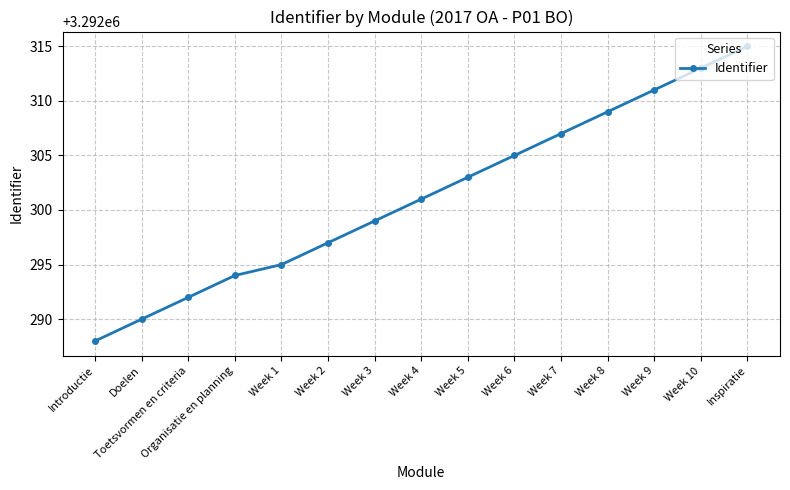

What is the minimum value shown in the chart?

3292288